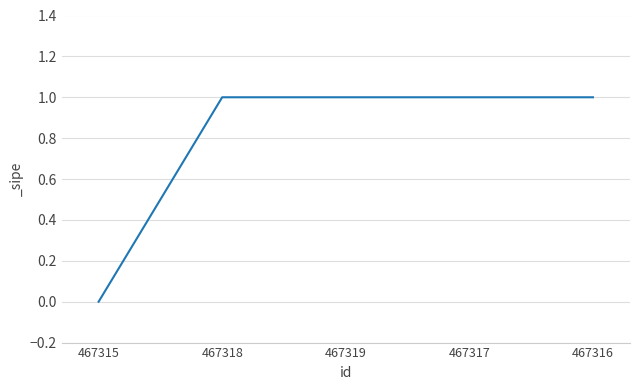

At which label is the value closest to 0?

467315